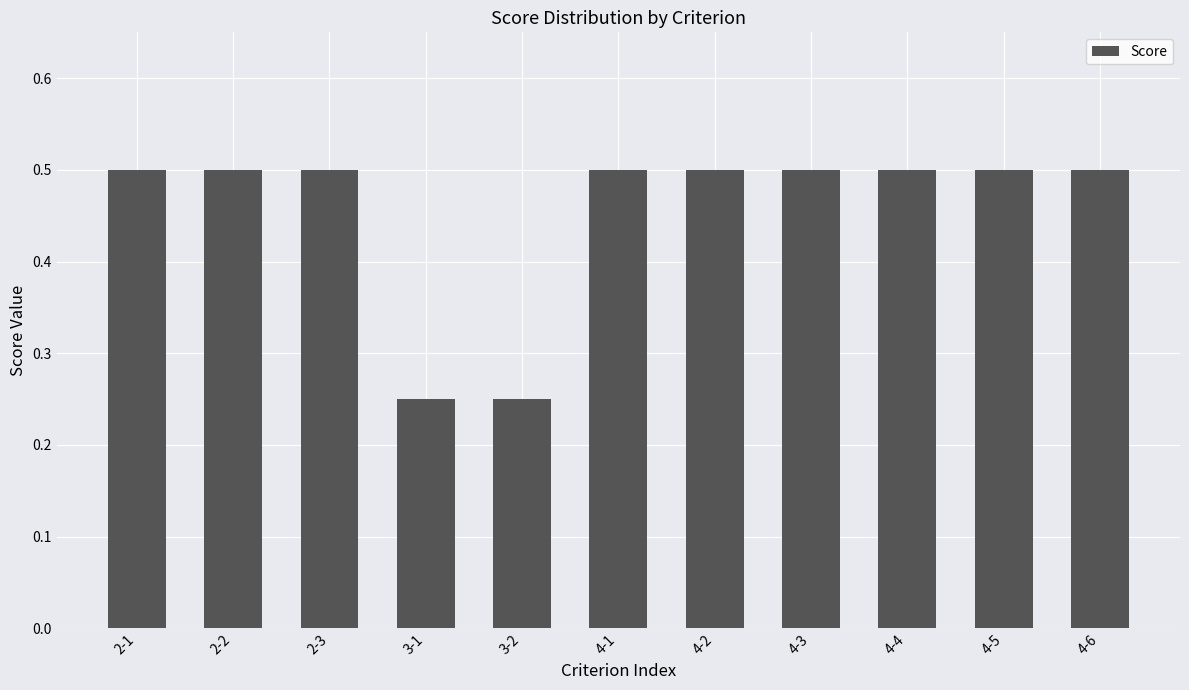

What position from the right is 4-1?

6